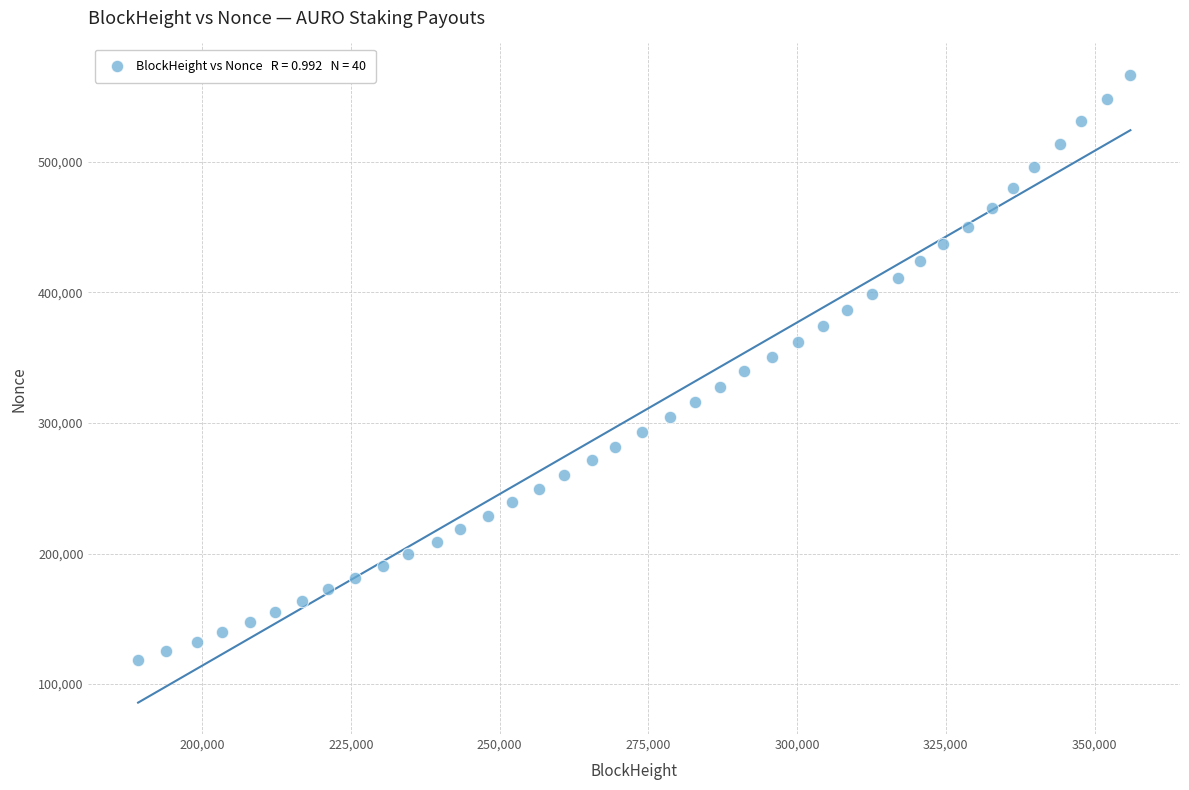

What is the range of X values (max minus min)?

166764